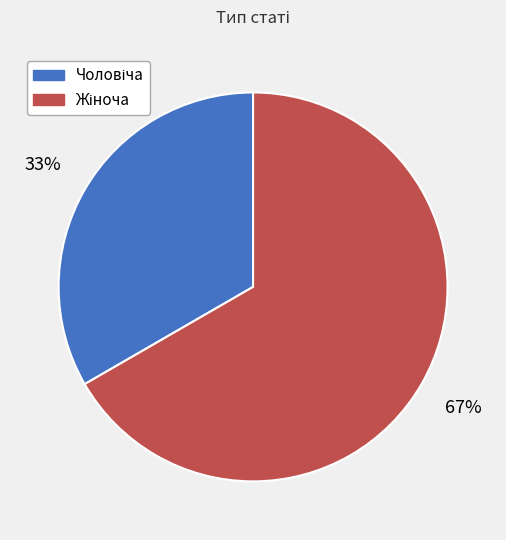

How many slices are in this pie chart?

2